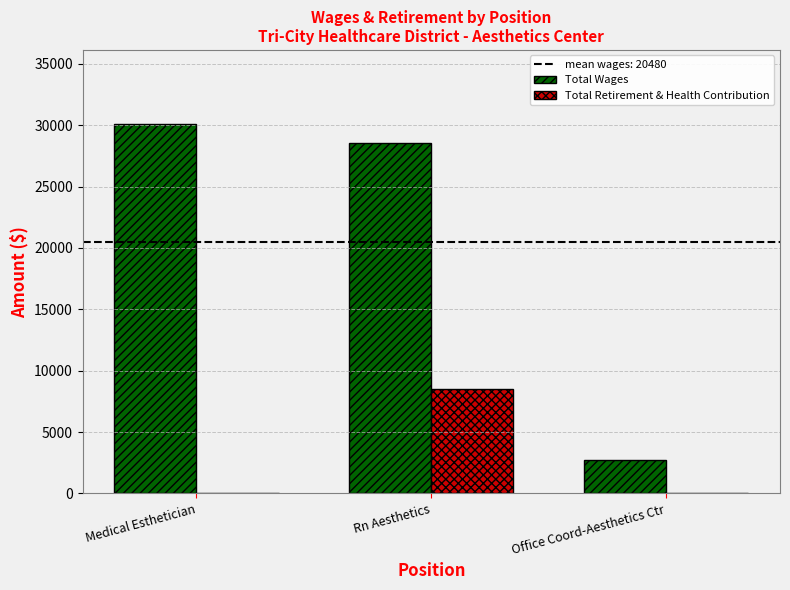

Read the Total Wages value at Rn Aesthetics, to the nearest 10.

28580